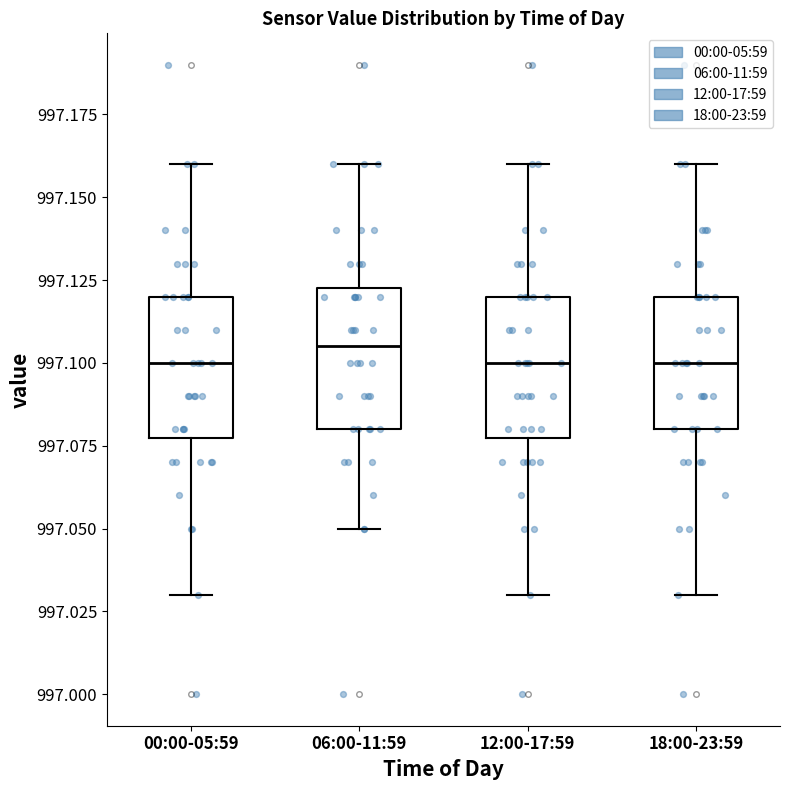

Reading left to right, read every box against the y-axis: the position of its median line, the range the box covers, and the ends of its whiskers. The values are not printed on the chart, so give them approximately, as read against the axis.

00:00-05:59: median 997.100, box 997.080 to 997.120, whiskers 997.030 to 997.160
06:00-11:59: median 997.105, box 997.080 to 997.125, whiskers 997.050 to 997.160
12:00-17:59: median 997.100, box 997.080 to 997.120, whiskers 997.030 to 997.160
18:00-23:59: median 997.100, box 997.080 to 997.120, whiskers 997.030 to 997.160